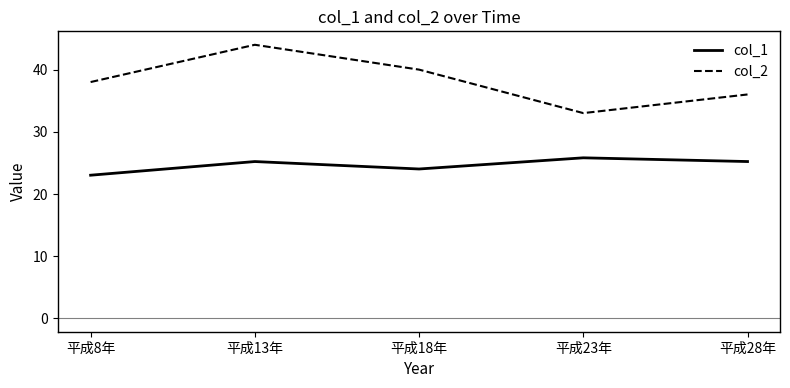

True or false: col_1 and col_2 cross at least once.

False